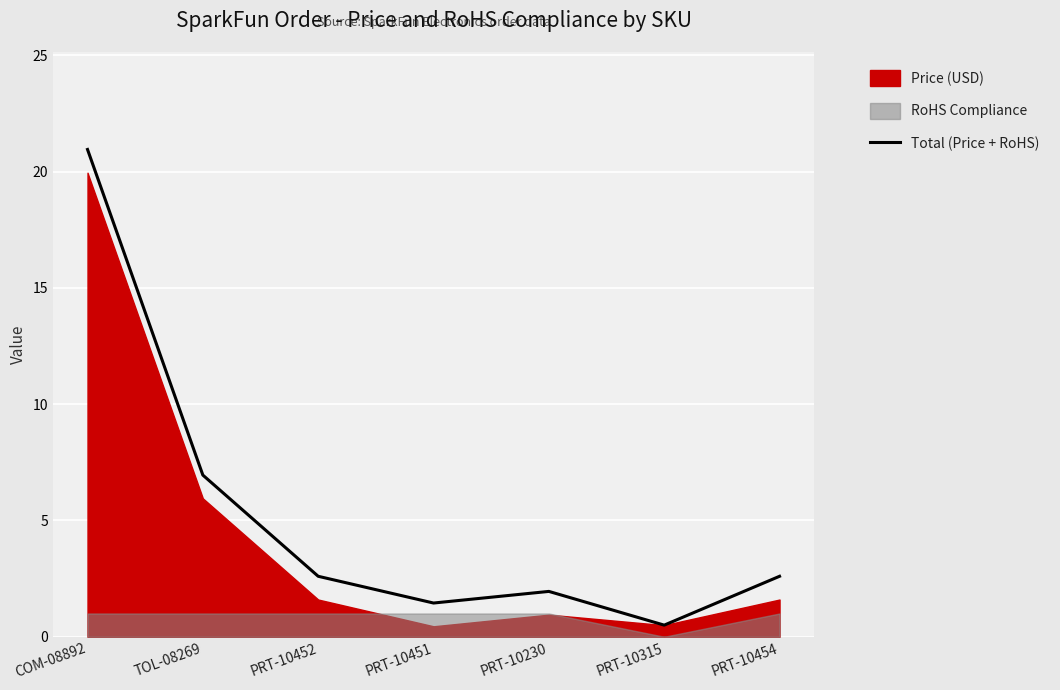

At which label does the data first exceed 2?

COM-08892